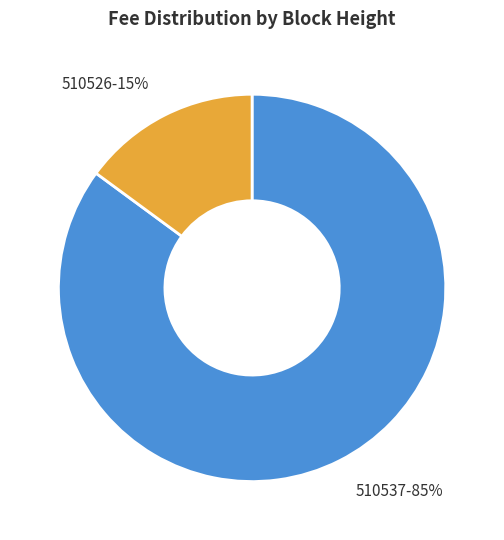

Is there a majority slice in this chart?

Yes